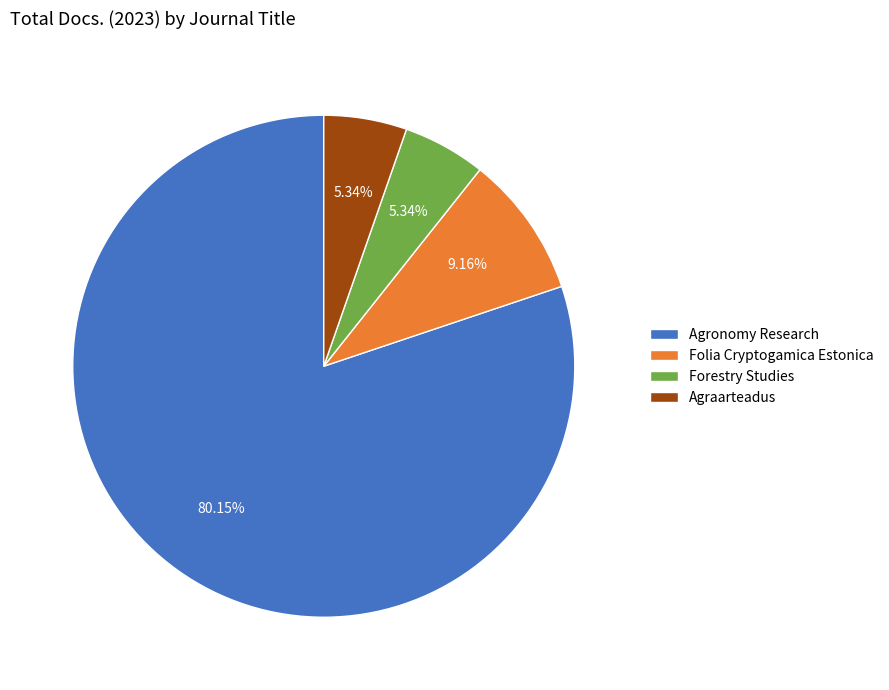

To the nearest percent, what portion does Folia Cryptogamica Estonica represent?

9%